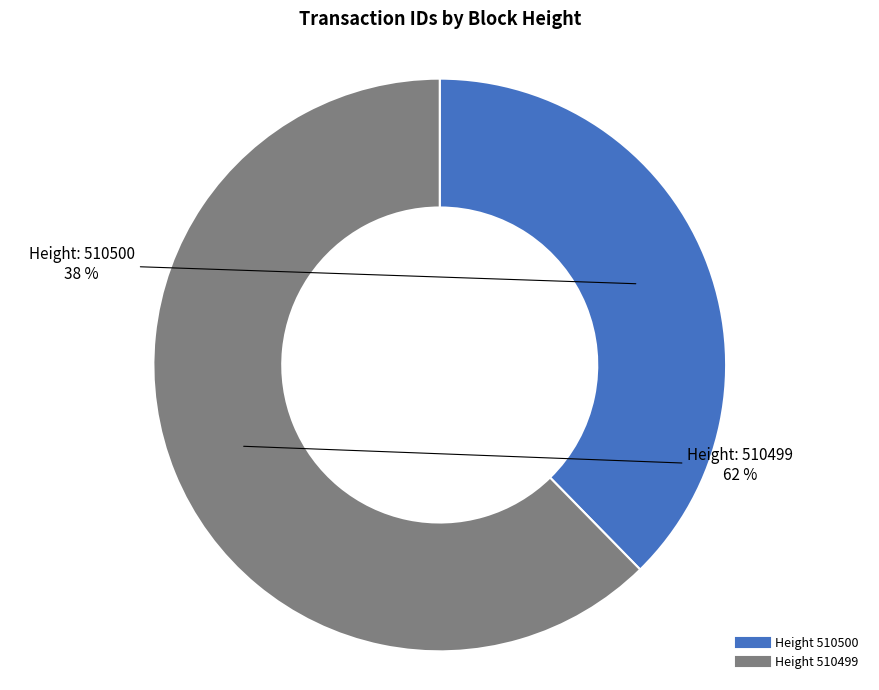

Is there a majority slice in this chart?

Yes